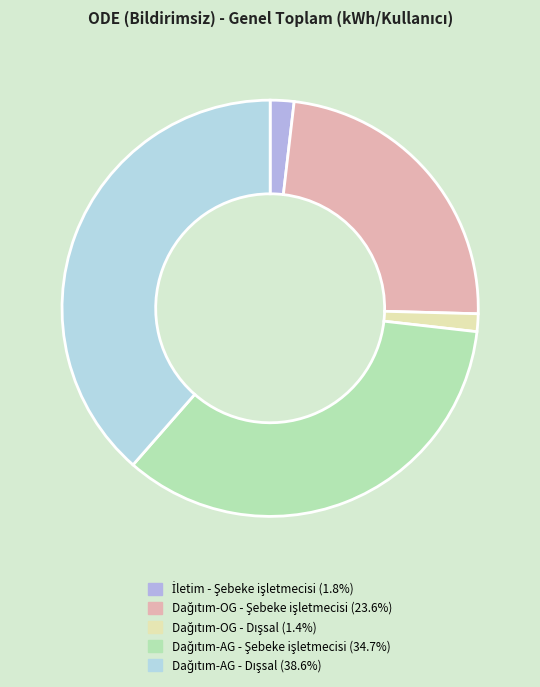

What is the smallest slice in the pie chart?

Dağıtım-OG - Dışsal